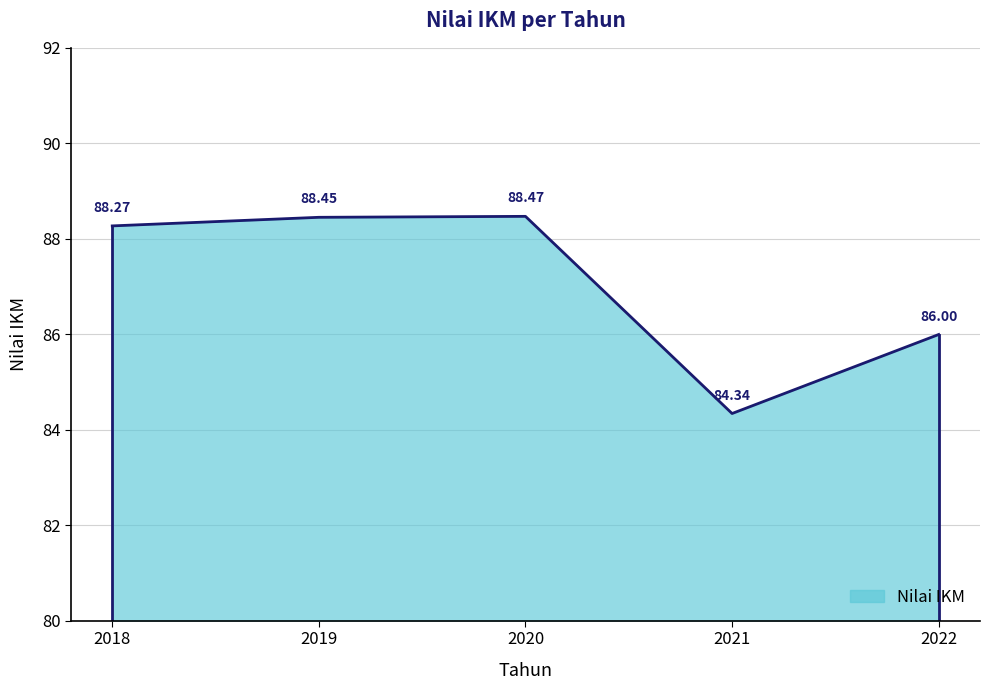

What is the difference between the second highest and second lowest values?

2.5